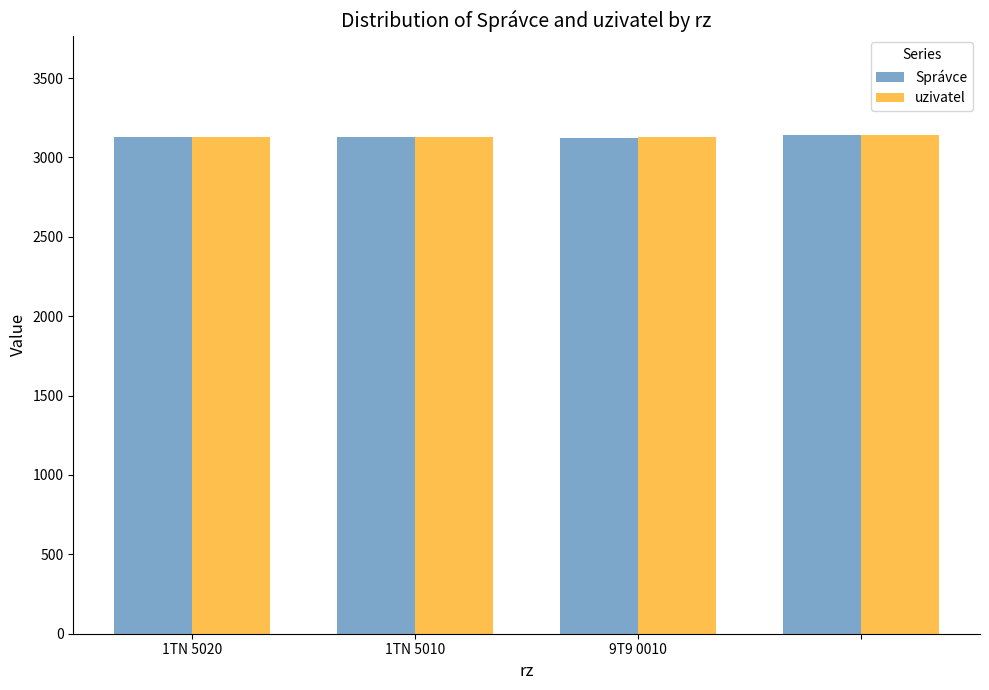

What is the minimum value shown in the chart?

3120